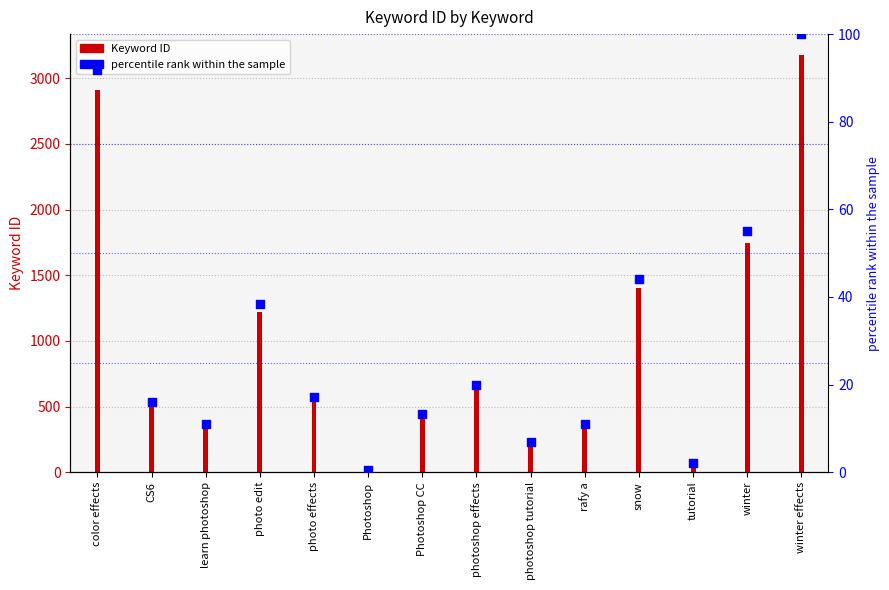

What are all the series names shown in the legend?

Keyword ID, percentile rank within the sample